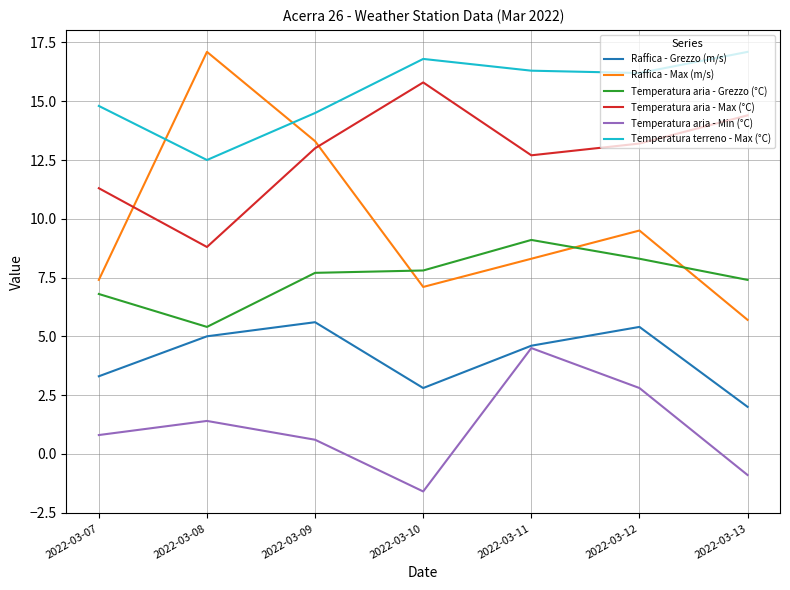

Where is Temperatura aria - Min (°C) nearest to the value 1?

2022-03-07